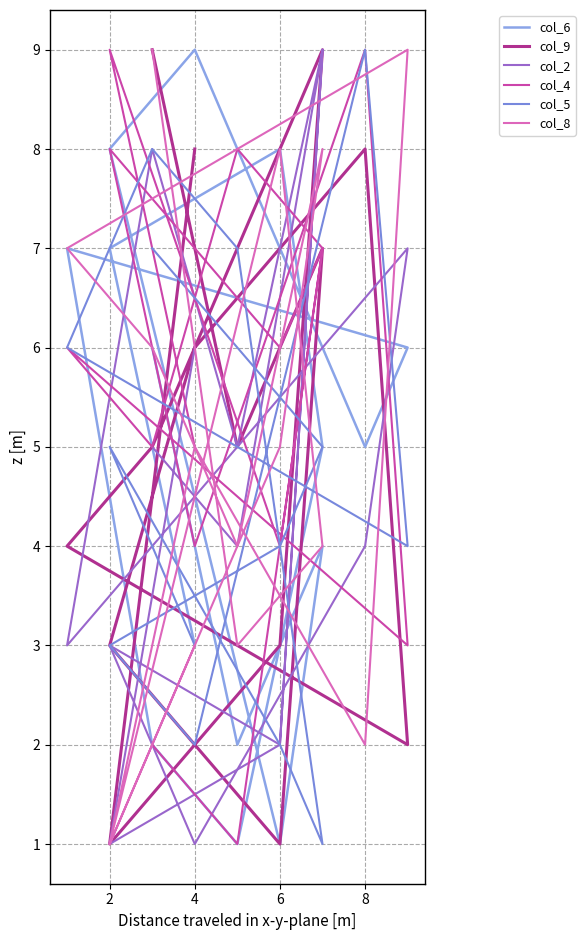

What are all the series names shown in the legend?

col_6, col_9, col_2, col_4, col_5, col_8